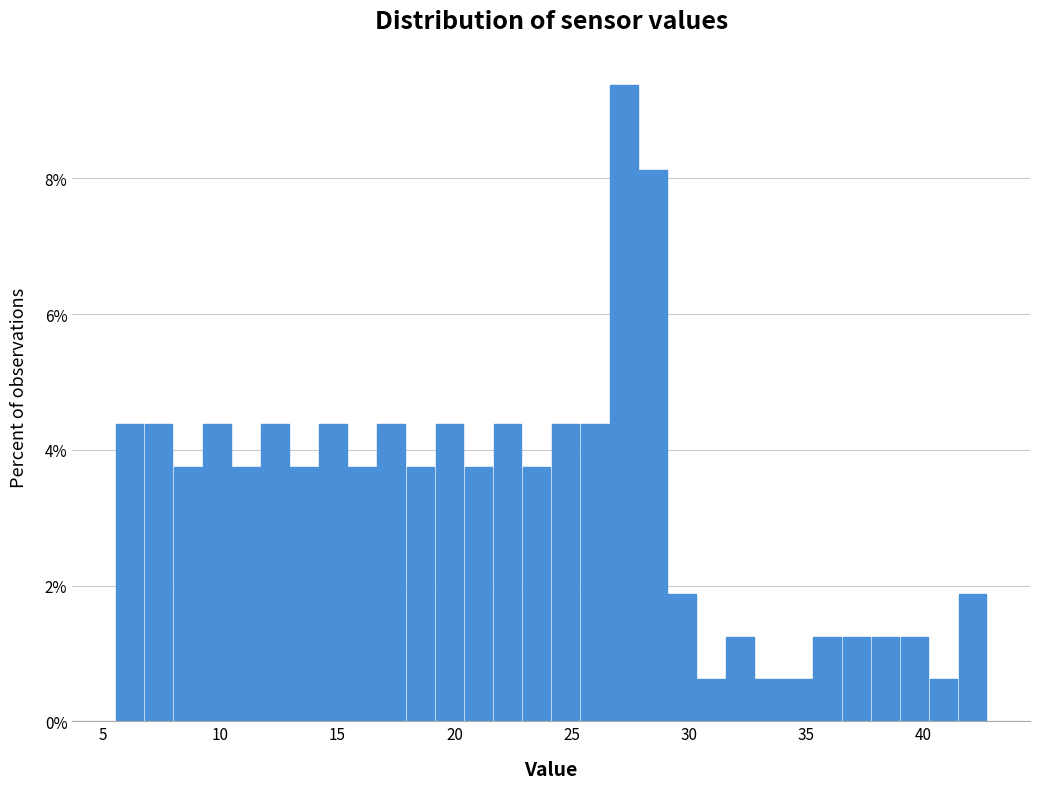

Around what value on the x-axis is the tallest bar? Give the approximate position of its centre, as read against the axis.

27.0